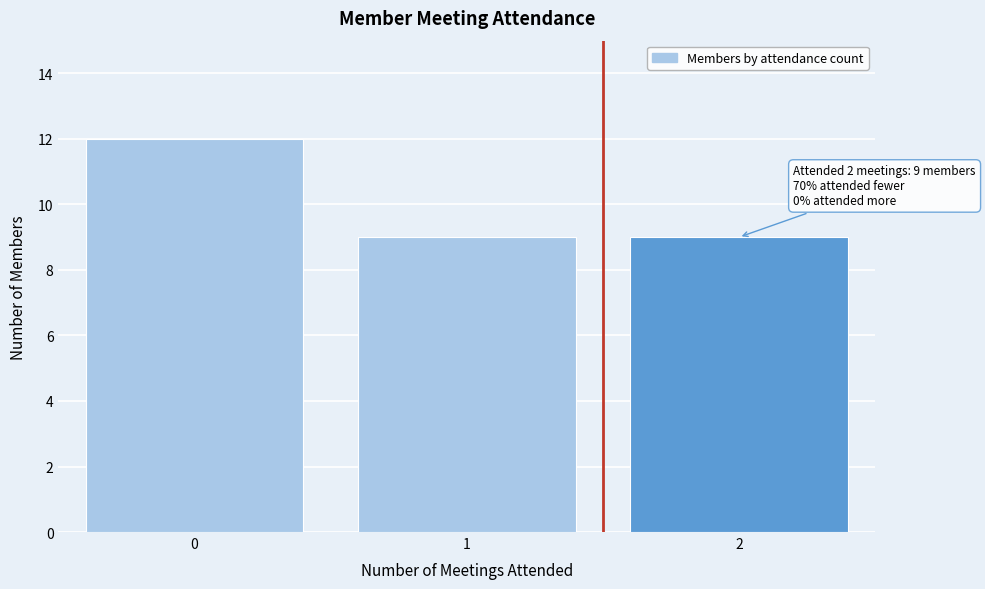

Reading left to right, what are all the values shown in this chart?

0=12	1=9	2=9